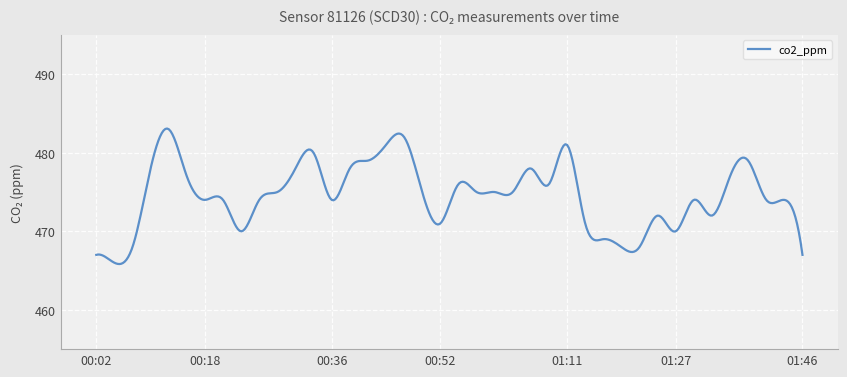

What is the difference between the maximum and minimum values?

17.3